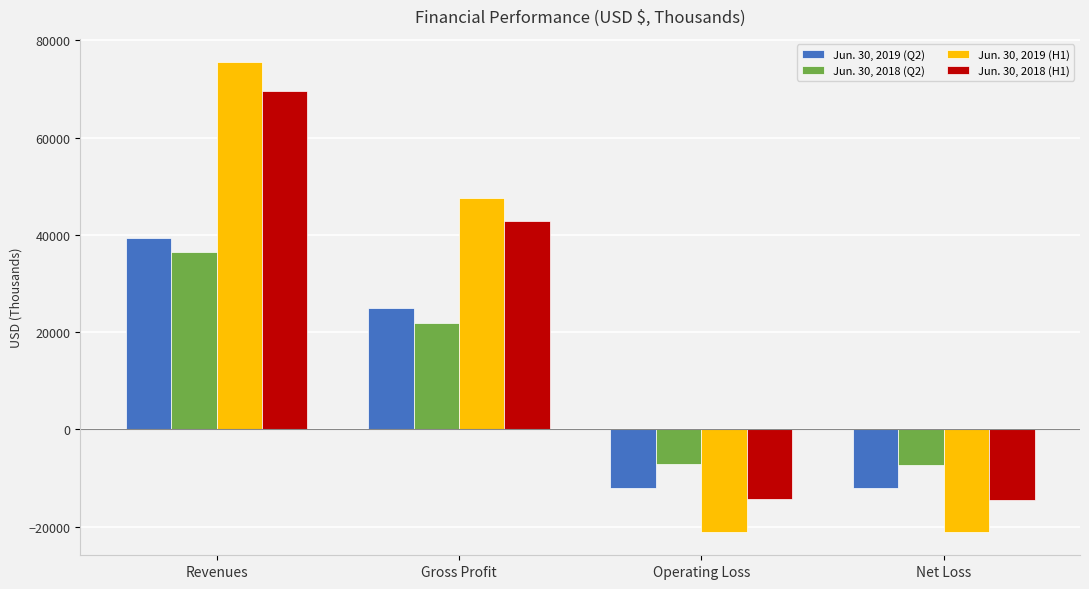

At which category is the sum across all series the highest?

Revenues